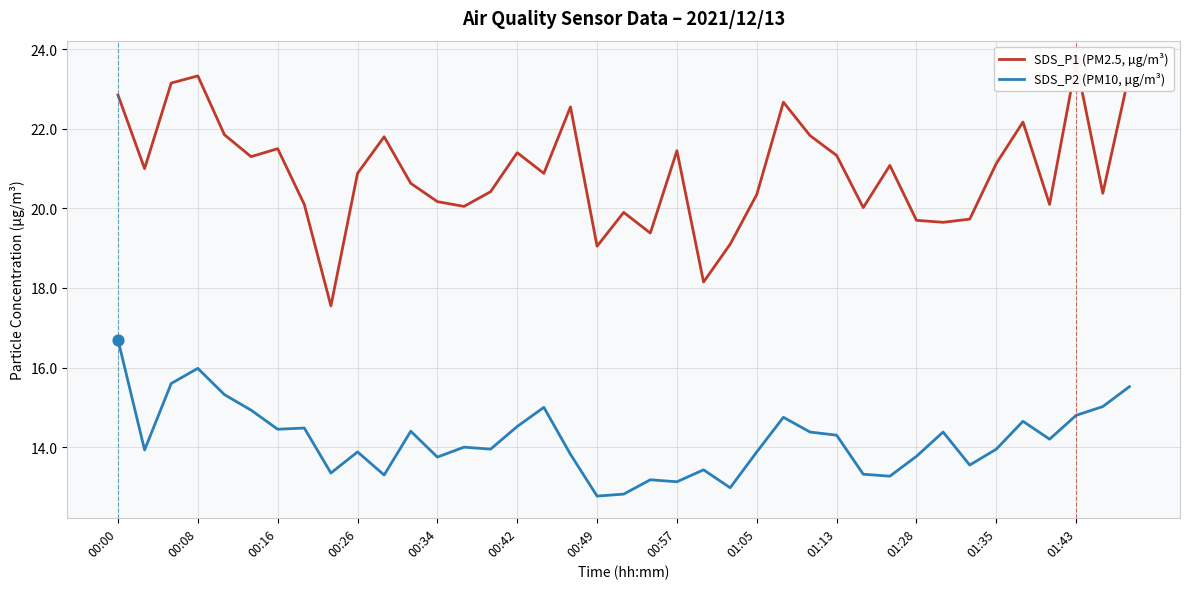

What is the minimum value for SDS_P2 (PM10, µg/m³)?

12.8